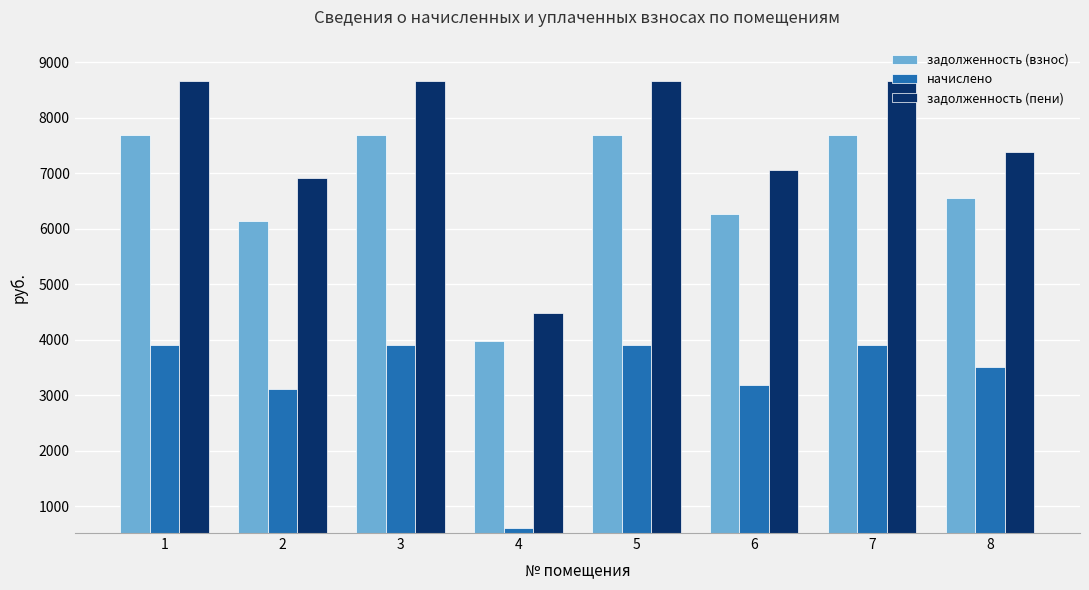

Rank the series by their maximum value, from highest to lowest.

задолженность (пени), задолженность (взнос), начислено